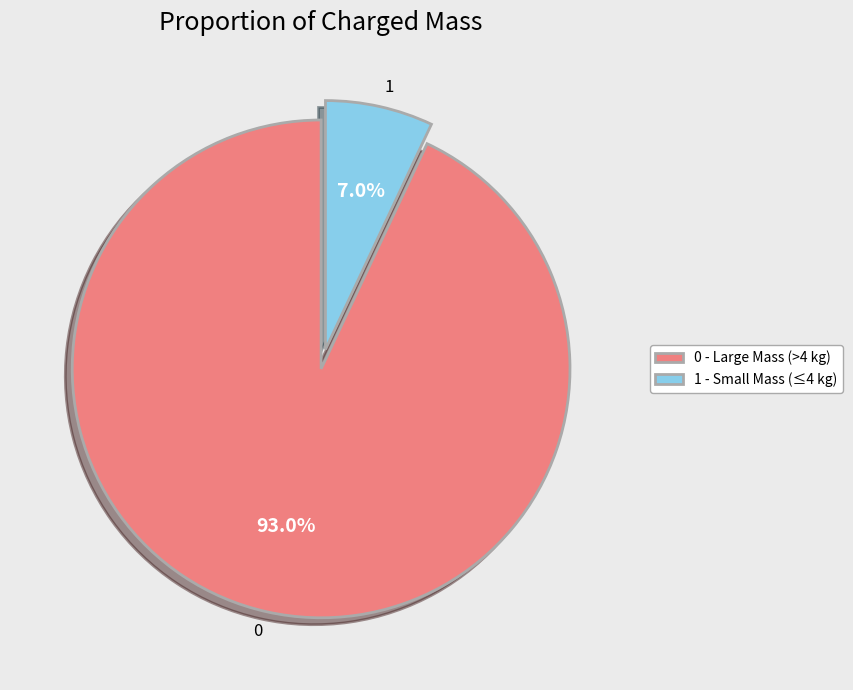

Do 1 and 0 together represent more than half of the pie?

Yes